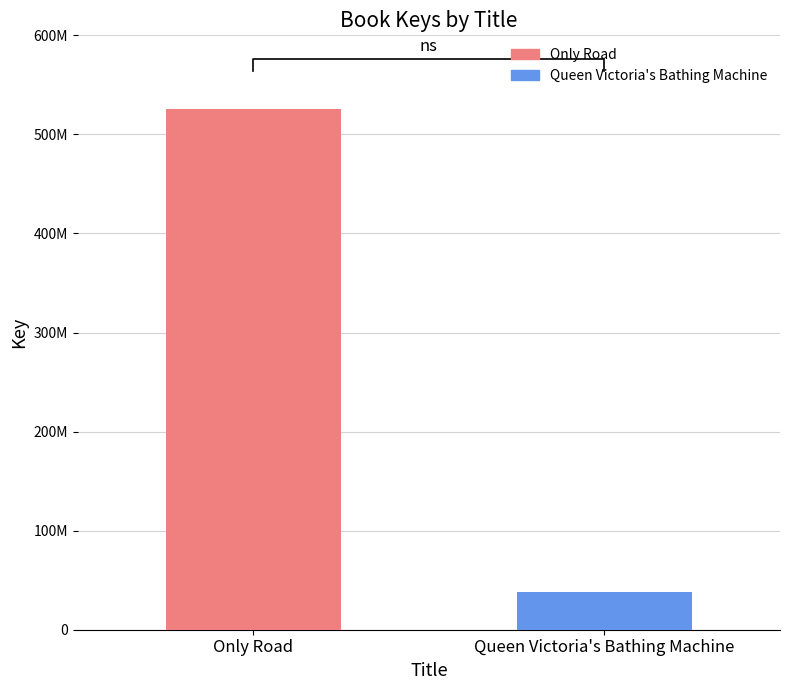

Reading right to left, list all the values displayed in this chart.

38062724	525939431